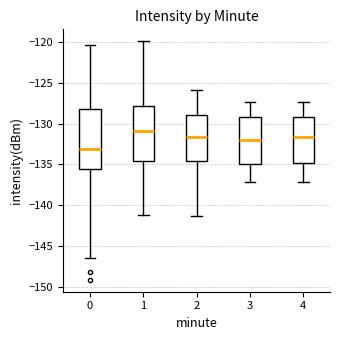

Reading left to right, read every box against the y-axis: the position of its median line, the range the box covers, and the ends of its whiskers. The values are not printed on the chart, so give them approximately, as read against the axis.

0: median -133.0, box -135.5 to -128.0, whiskers -146.5 to -120.5
1: median -131.0, box -134.5 to -128.0, whiskers -141.0 to -120.0
2: median -131.5, box -134.5 to -129.0, whiskers -141.5 to -126.0
3: median -132.0, box -135.0 to -129.0, whiskers -137.0 to -127.5
4: median -131.5, box -135.0 to -129.0, whiskers -137.0 to -127.5